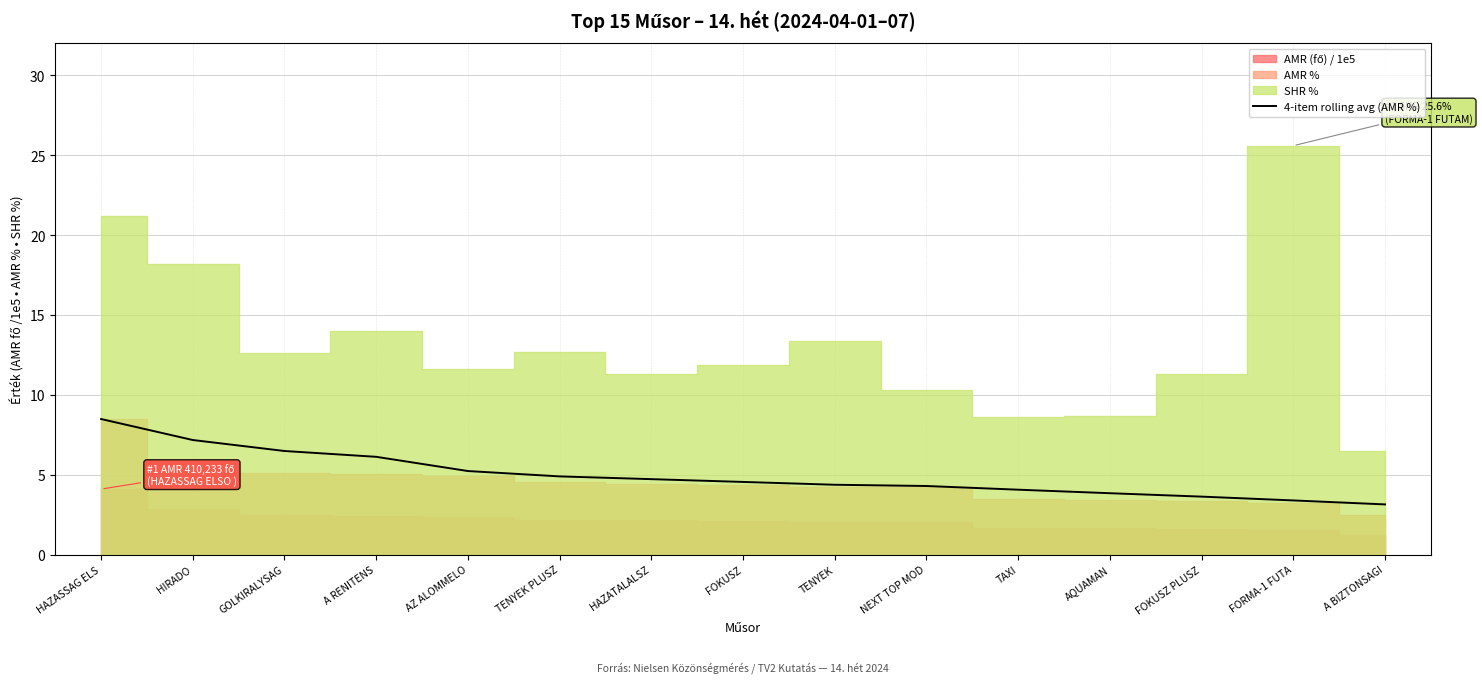

List the labels in order of value, smallest first.

A BIZTONSAGI, FORMA-1 FUTA, FOKUSZ PLUSZ, AQUAMAN, TAXI, NEXT TOP MOD, TENYEK, FOKUSZ, HAZATALALSZ, TENYEK PLUSZ, AZ ALOMMELO, A RENITENS, GOLKIRALYSAG, HIRADO, HAZASSAG ELS